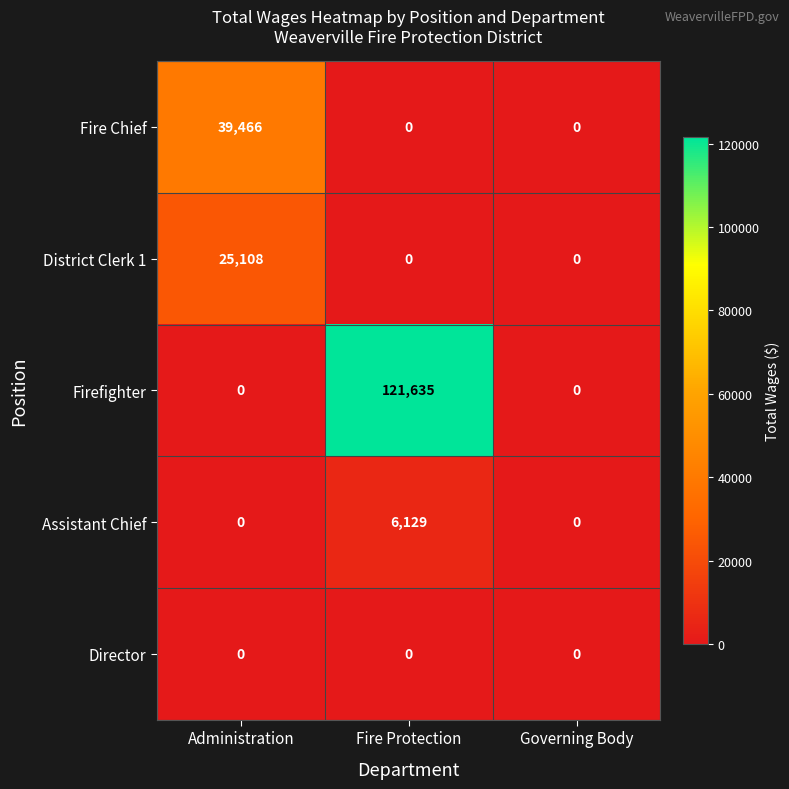

Reading left to right, transcribe all the data shown in this chart.

Fire Chief: Administration=39466	Fire Protection=0	Governing Body=0
District Clerk 1: Administration=25108	Fire Protection=0	Governing Body=0
Firefighter: Administration=0	Fire Protection=121635	Governing Body=0
Assistant Chief: Administration=0	Fire Protection=6129	Governing Body=0
Director: Administration=0	Fire Protection=0	Governing Body=0